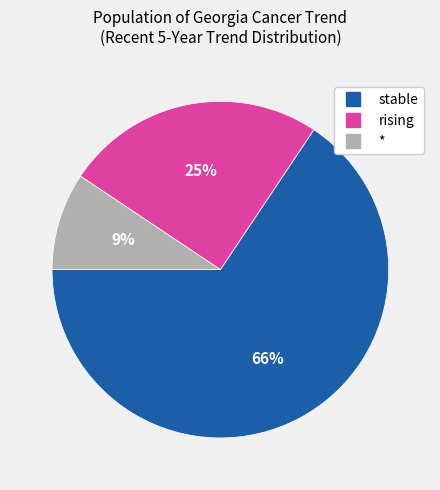

To the nearest percent, what is the difference between the stable and rising slice percentages?

41%